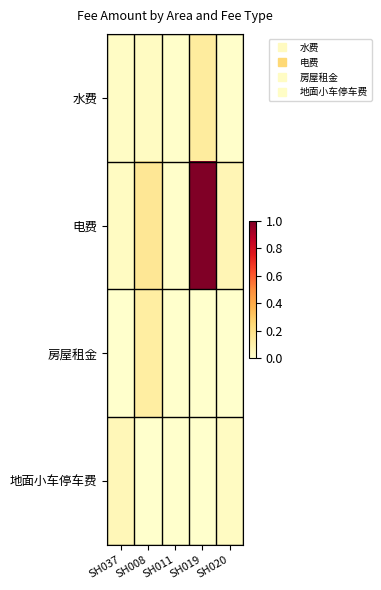

At which category is the sum across all series the highest?

SH019